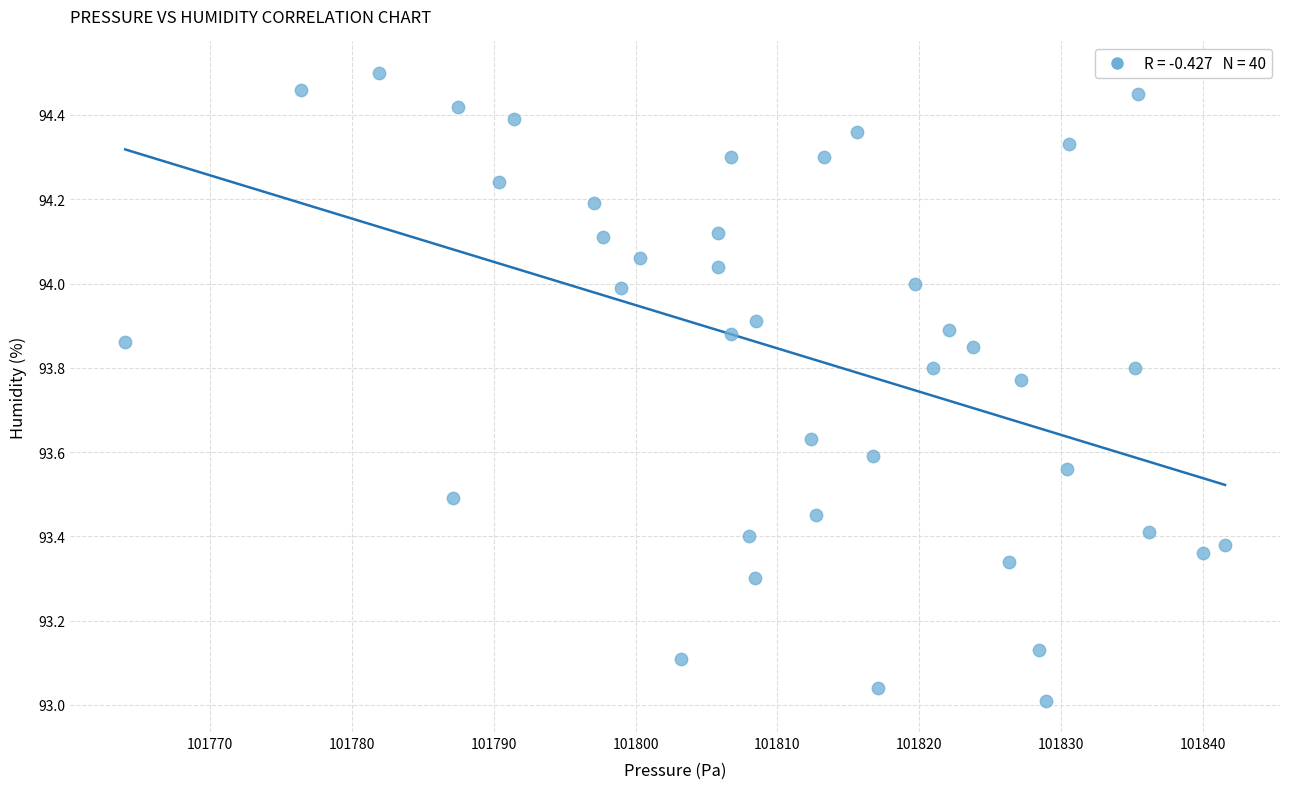

What is the range of Y values (max minus min)?

1.5